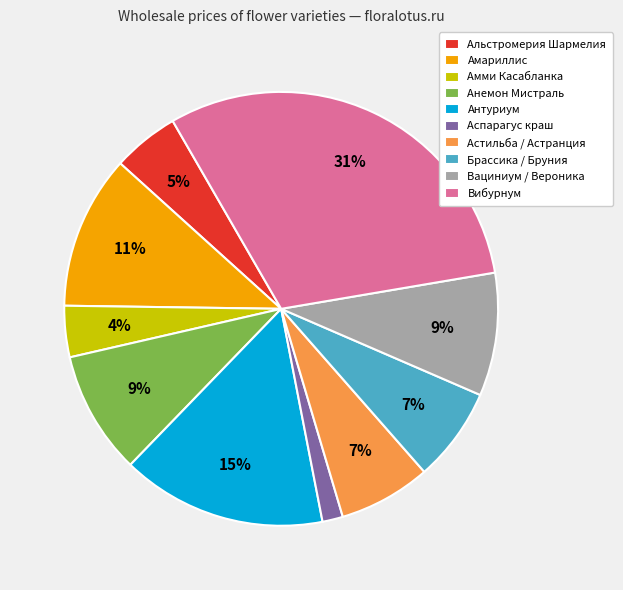

To the nearest percent, what percentage of the pie is Альстромерия Шармелия?

5%